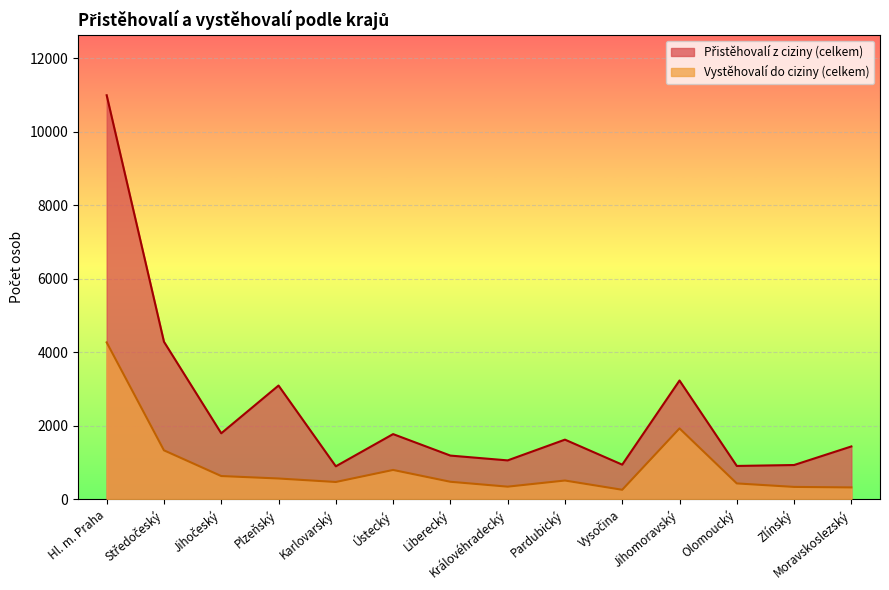

Which label corresponds to the smallest value in the chart?

Vysočina